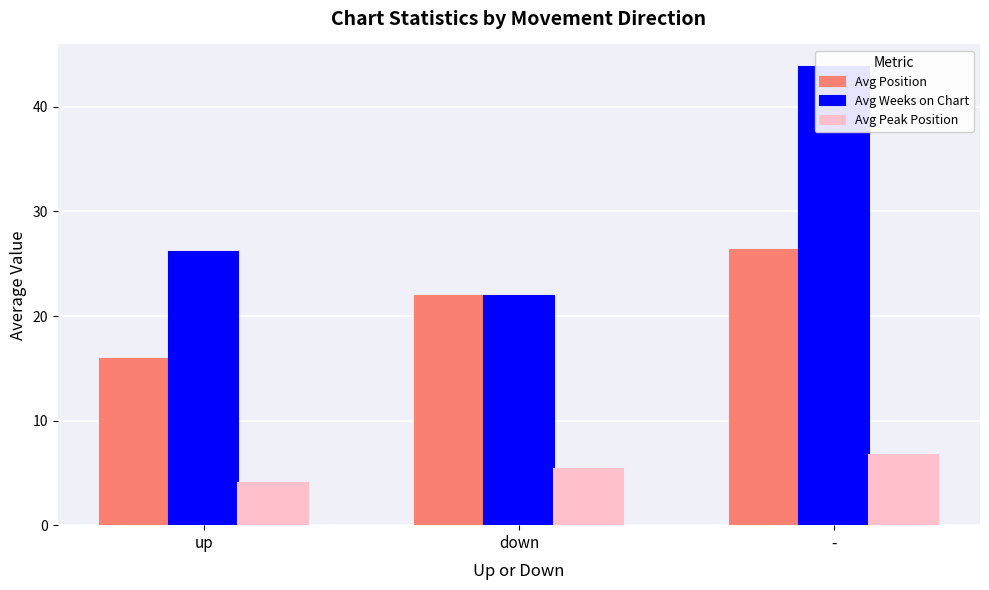

Does the chart contain stacked bars?

No